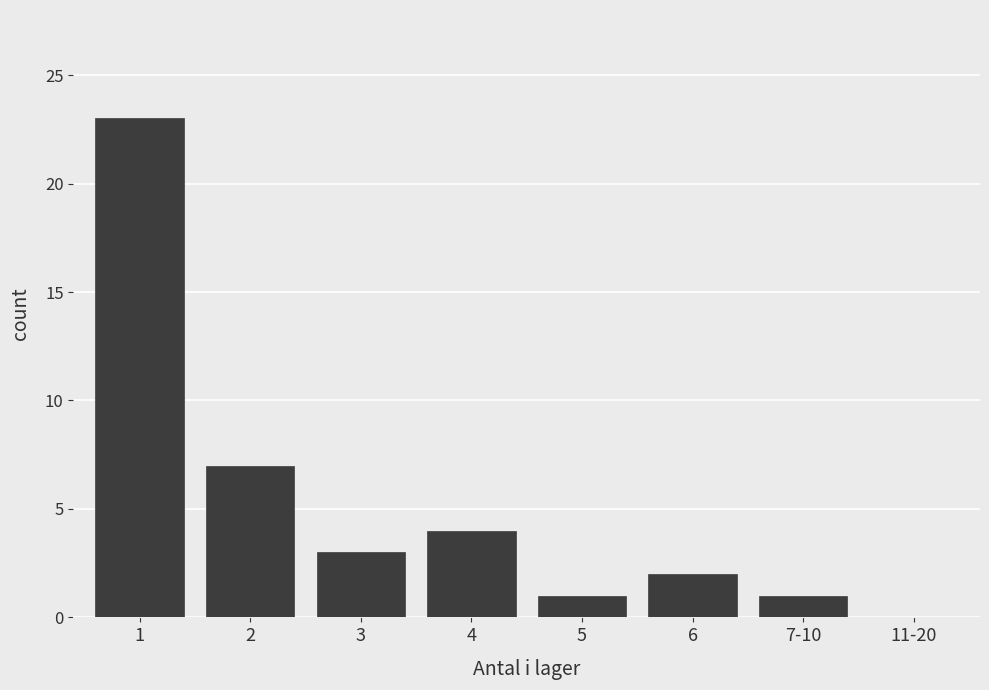

Reading left to right, list all the values displayed in this chart.

1=23	2=7	3=3	4=4	5=1	6=2	7-10=1	11-20=0